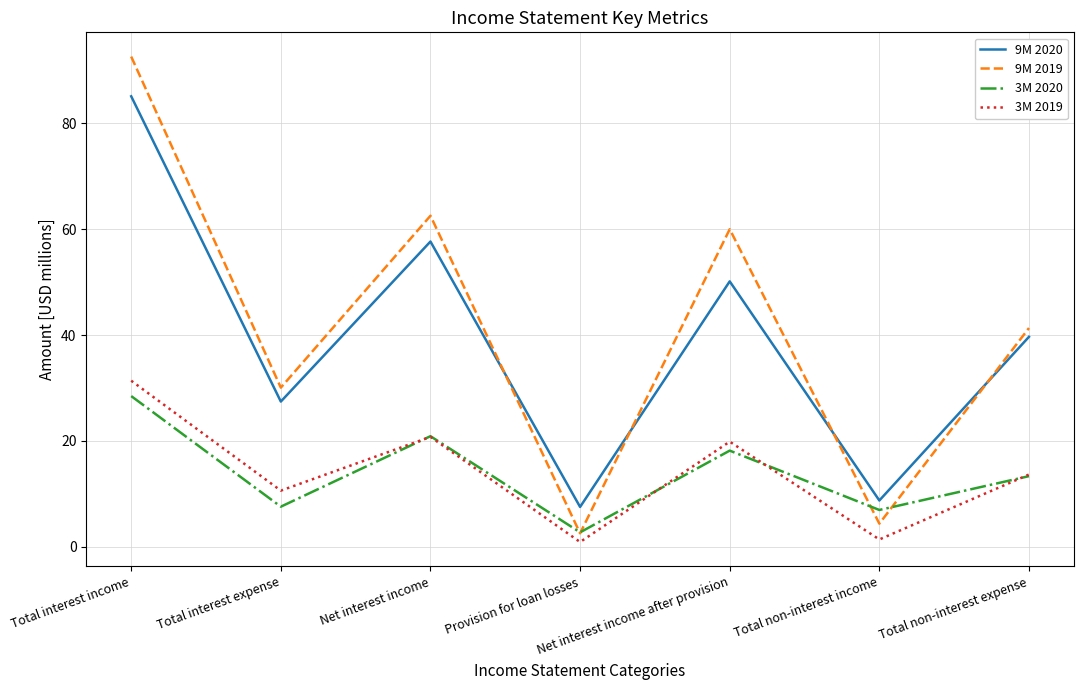

Which series has the widest spread of values?

9M 2019